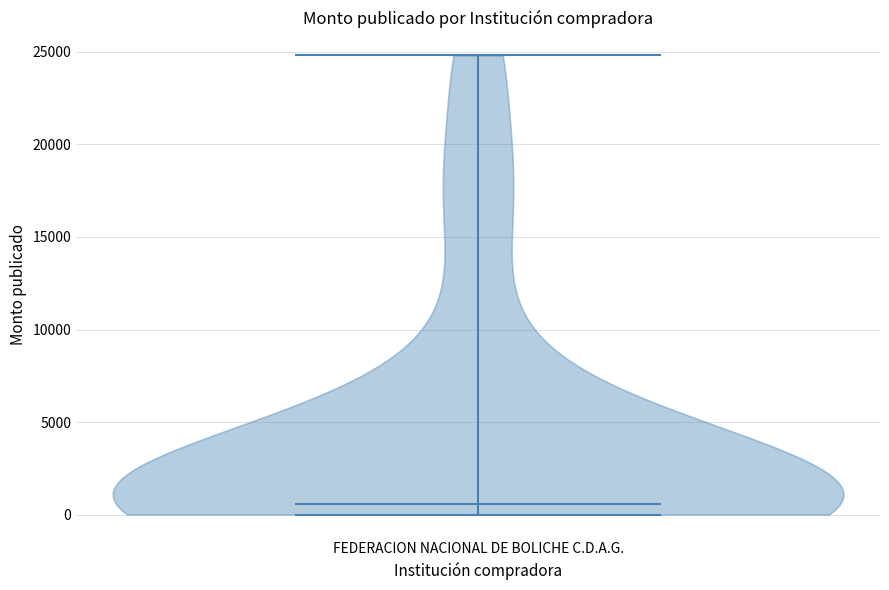

Read this violin plot against the y-axis: where its median line is, and the lowest and highest points the violin reaches. The values are not printed on the chart, so give them approximately, as read against the axis.

median line 500, lowest point 0, highest point 25000